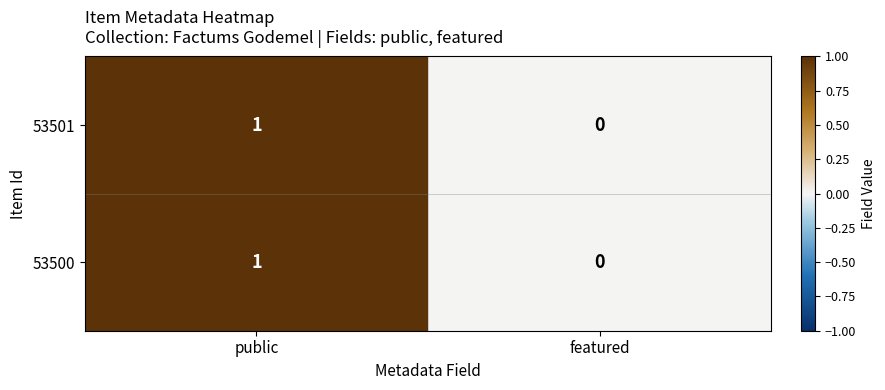

Which category has the lowest value in the 53501 series?

featured